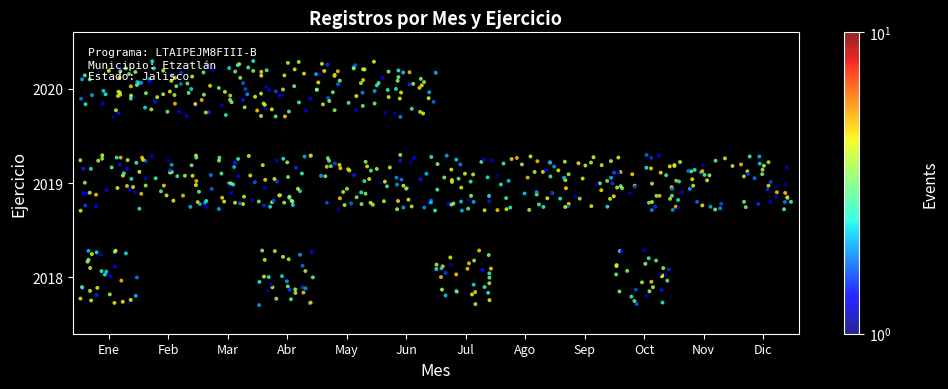

What is the sum of the 2020 values at 4 and 10?

16